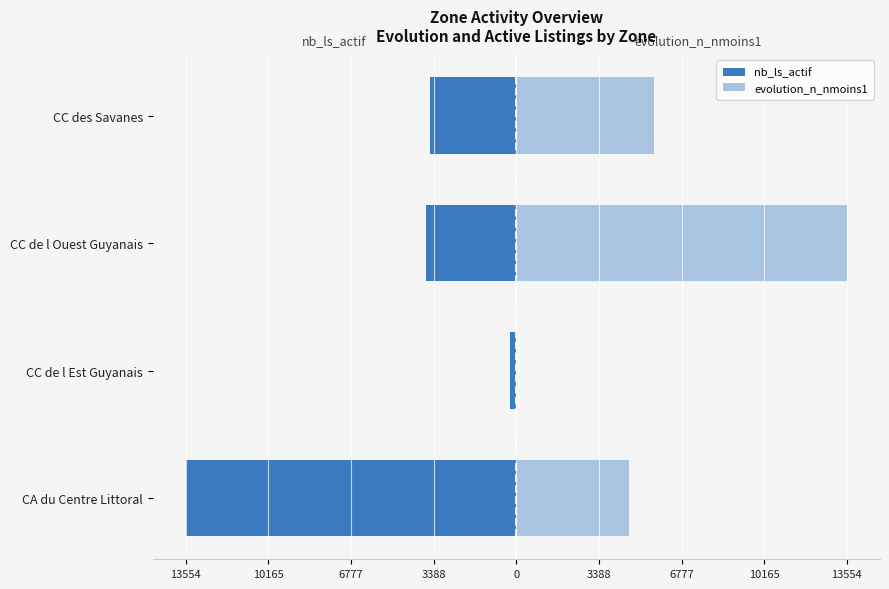

What is the difference between the maximum and minimum values in the evolution_n_nmoins1 series?

13554.0